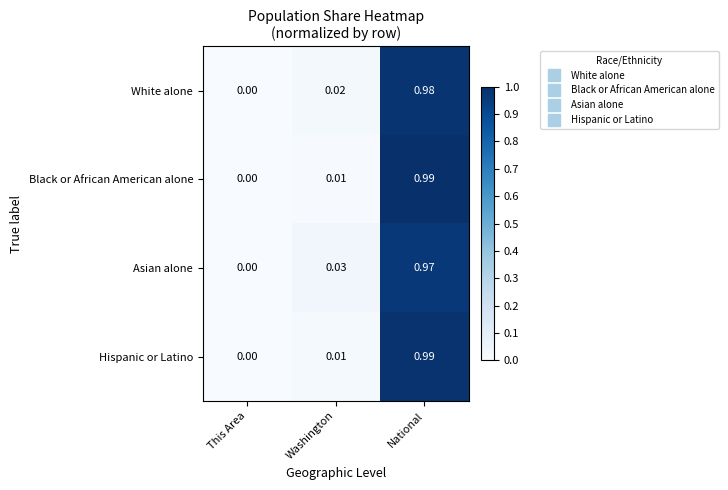

How many categories are shown in the chart?

3